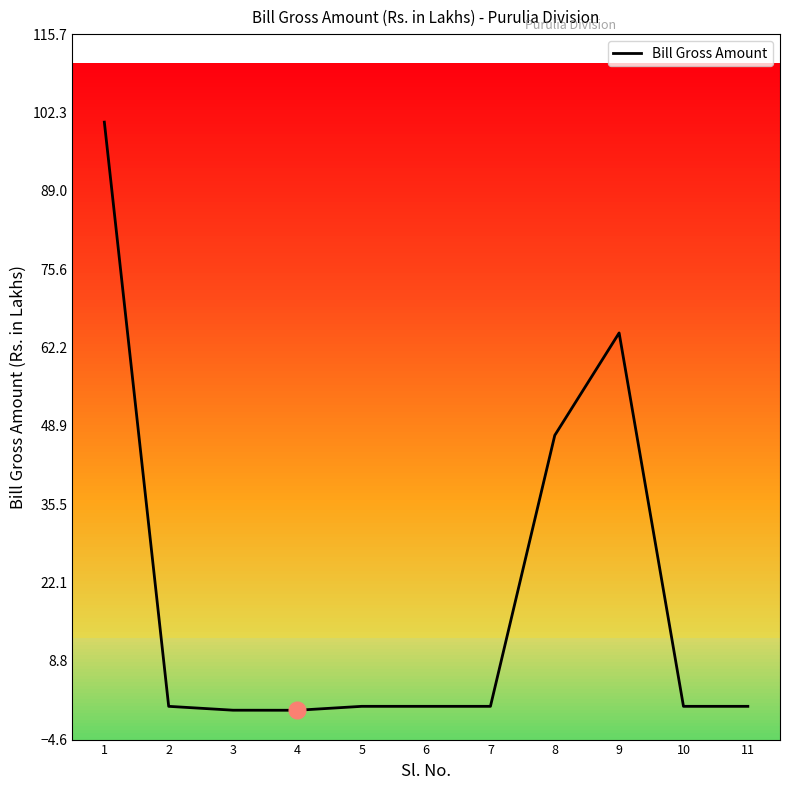

True or false: the data shows 64.7 at 9.

True